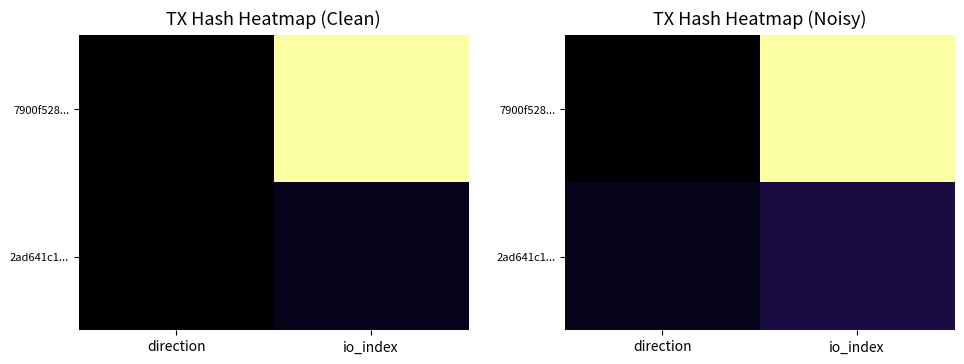

Between io_index and direction, which is larger?

io_index